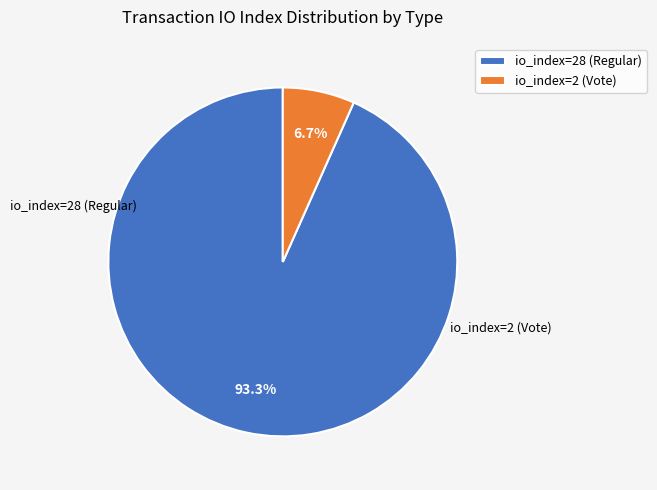

Which slice represents more than half of the pie?

io_index=28 (Regular)